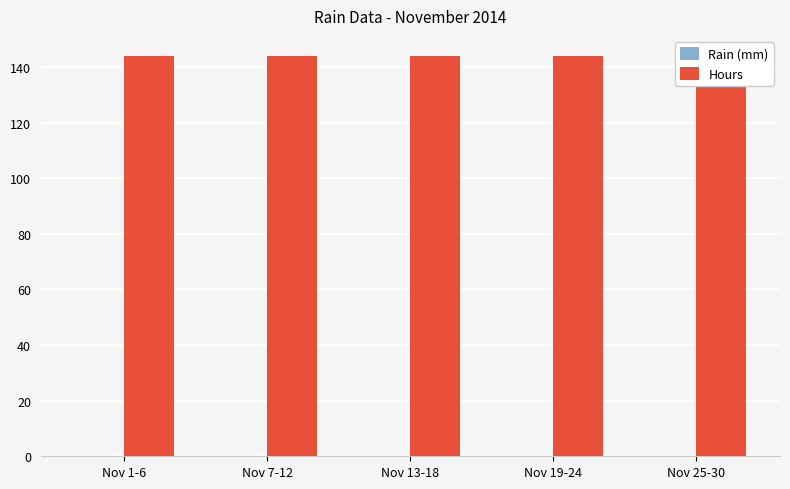

Which series has the largest range (max minus min)?

Rain (mm)